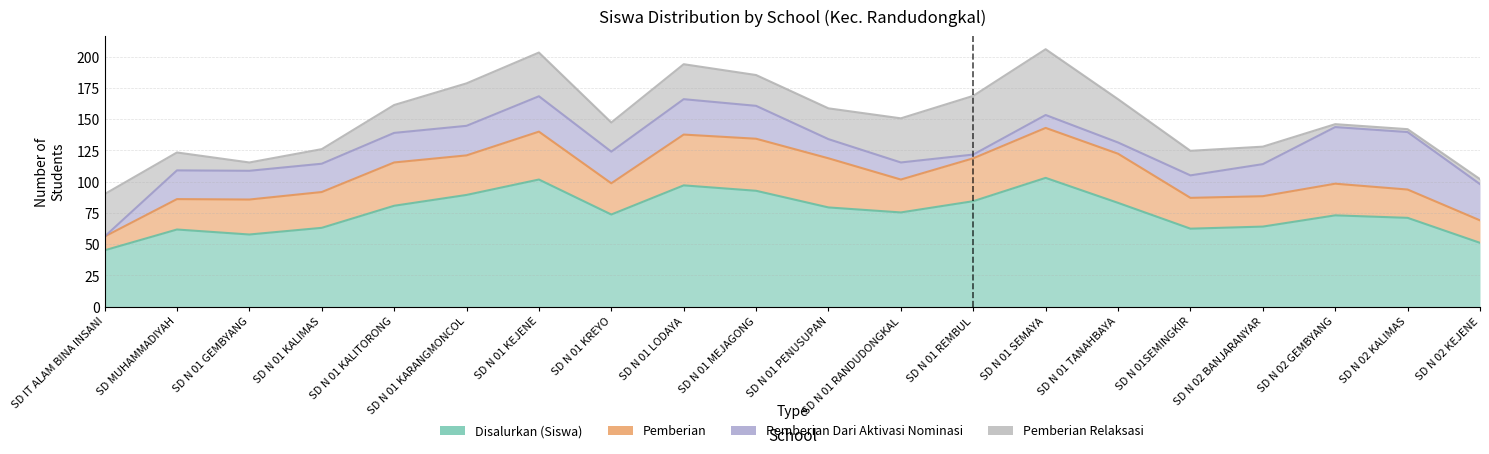

The Disalurkan (Siswa) series shows 31 at SD N 01 MEJAGONG. True or false?

False